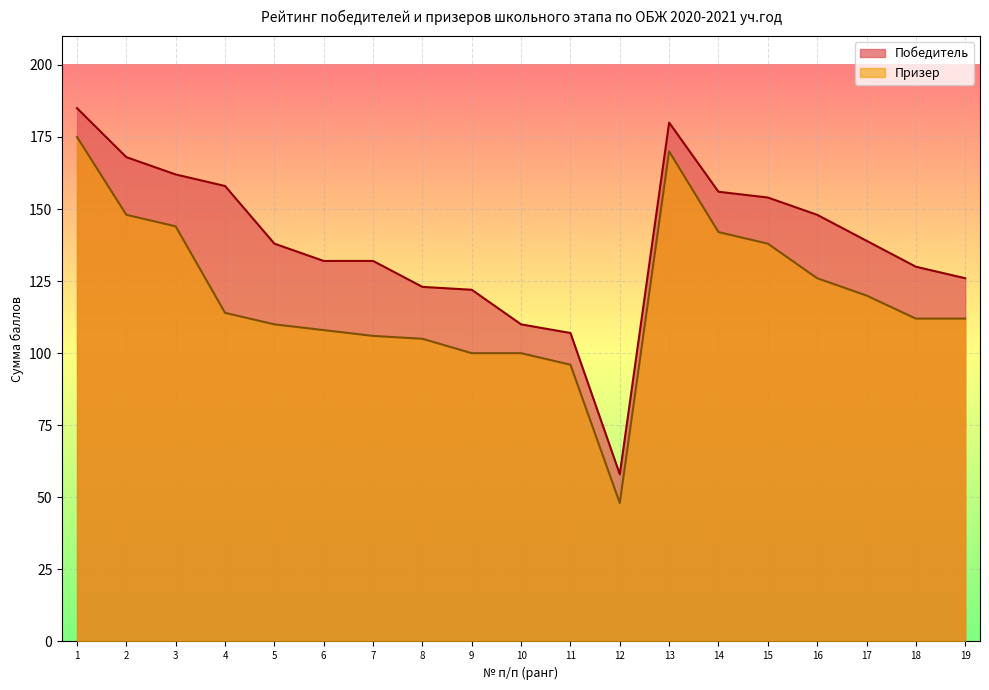

How many data points in Победитель are above 138?

9